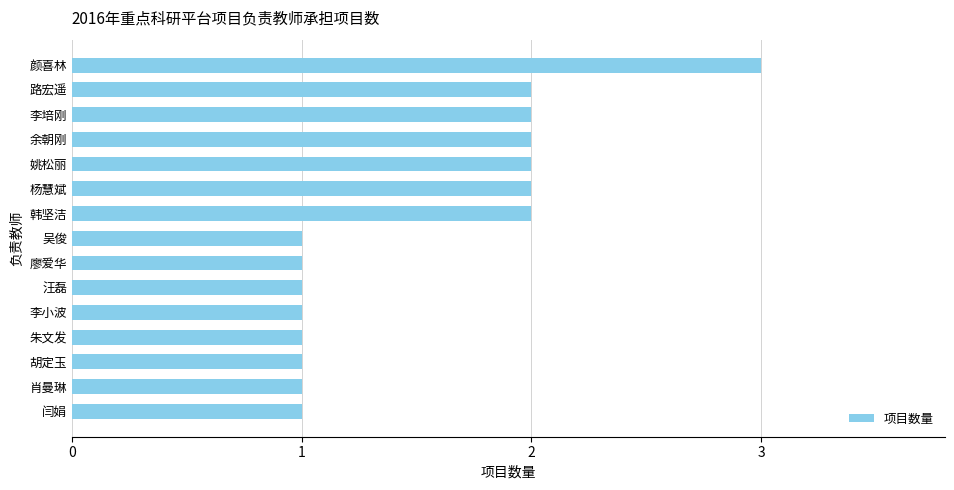

The chart shows a value of 0 at 韩坚洁. True or false?

False